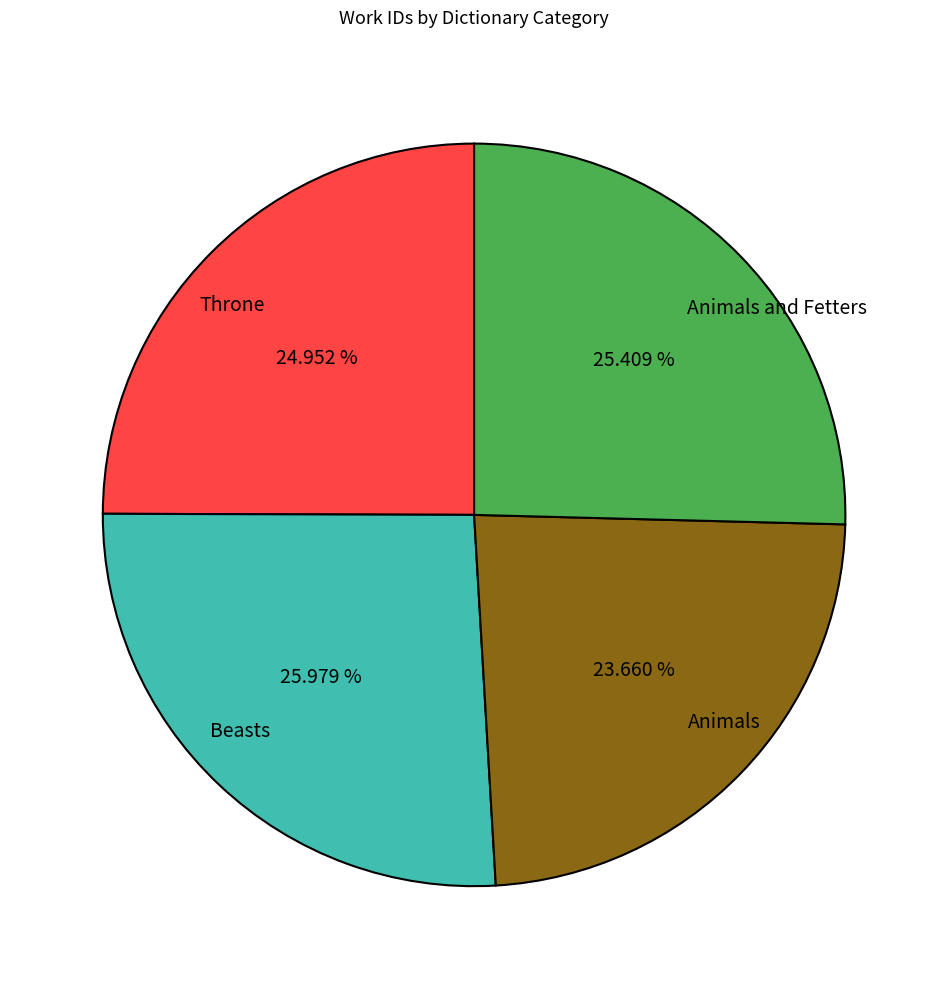

What percentage is NOT represented by Beasts?

74.0%